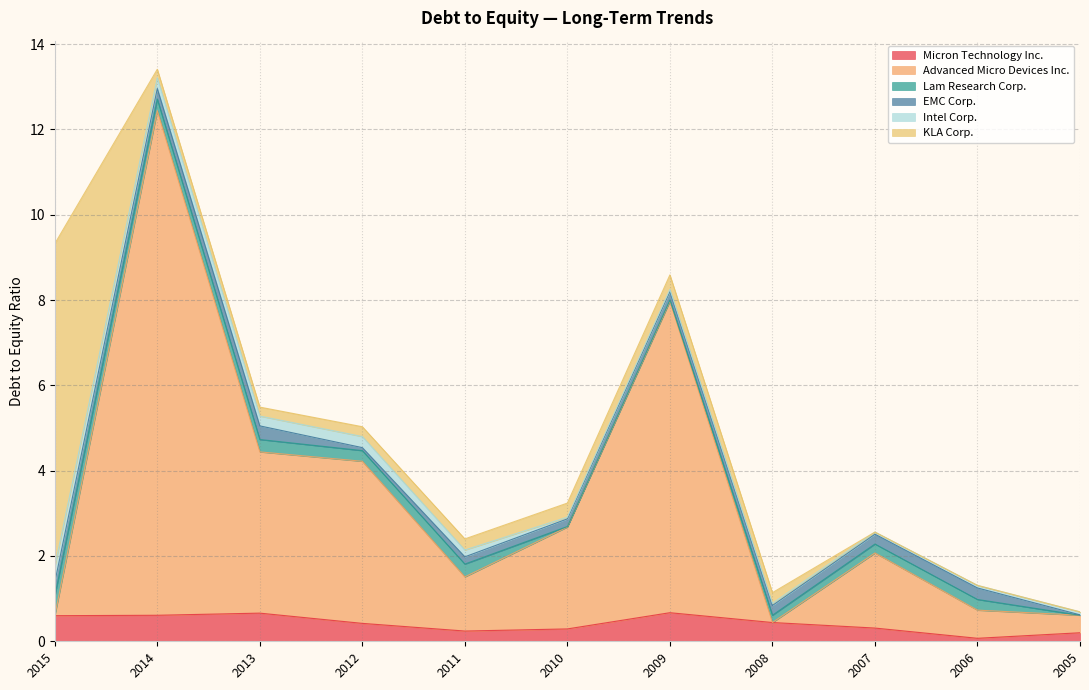

How many interior local peaks does the Intel Corp. series have?

1